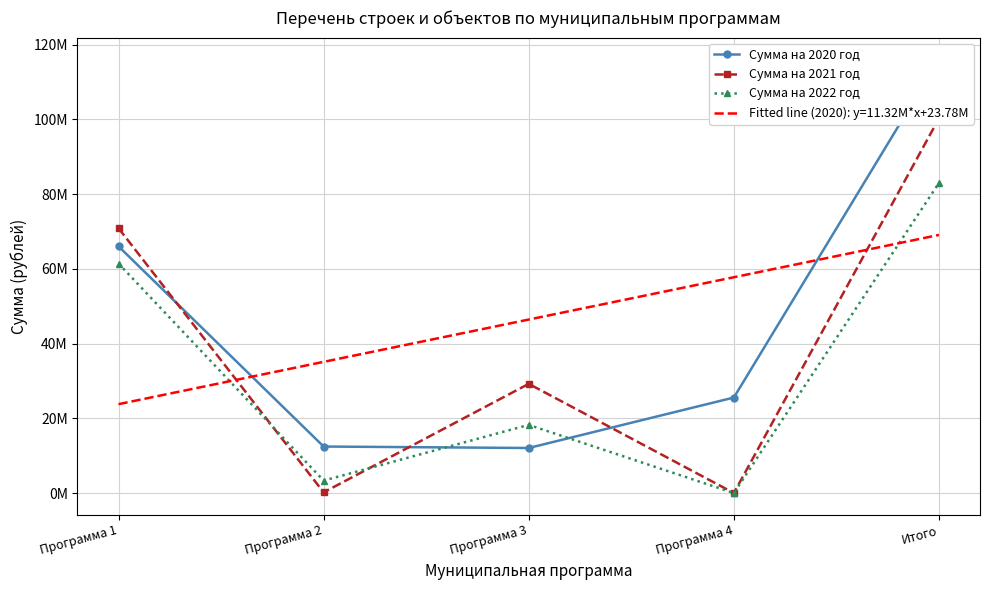

At which category does the chart reach its minimum across all series?

Программа 4